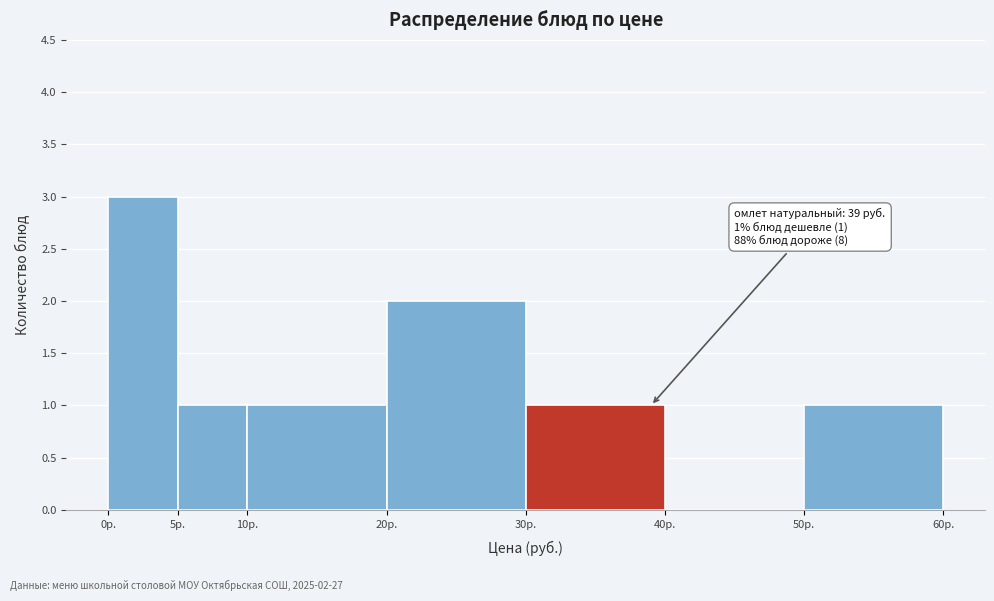

Over which range of the x-axis is the bar tallest?

0 to 5